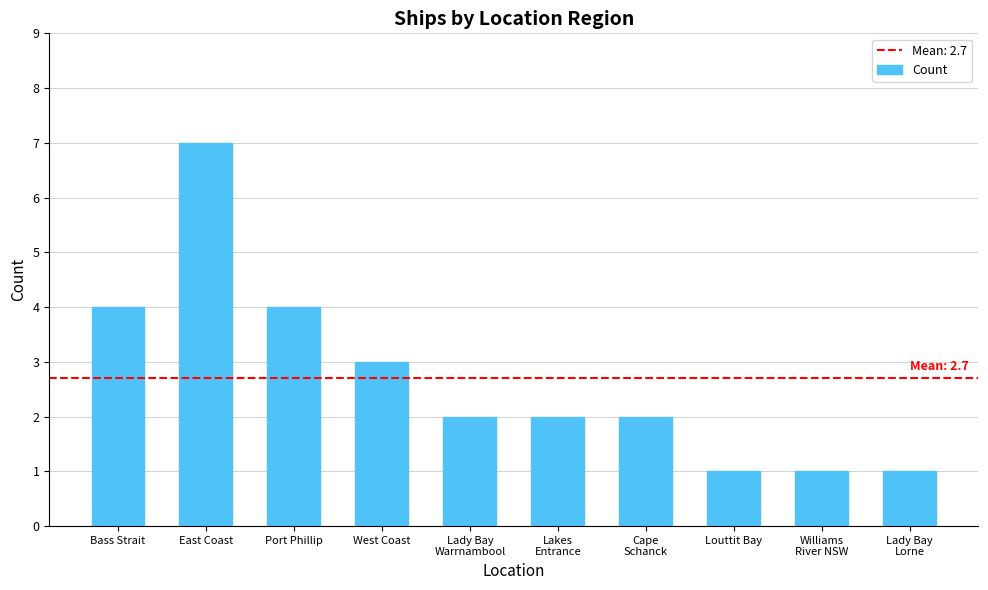

What is the difference between the second highest and second lowest values?

3